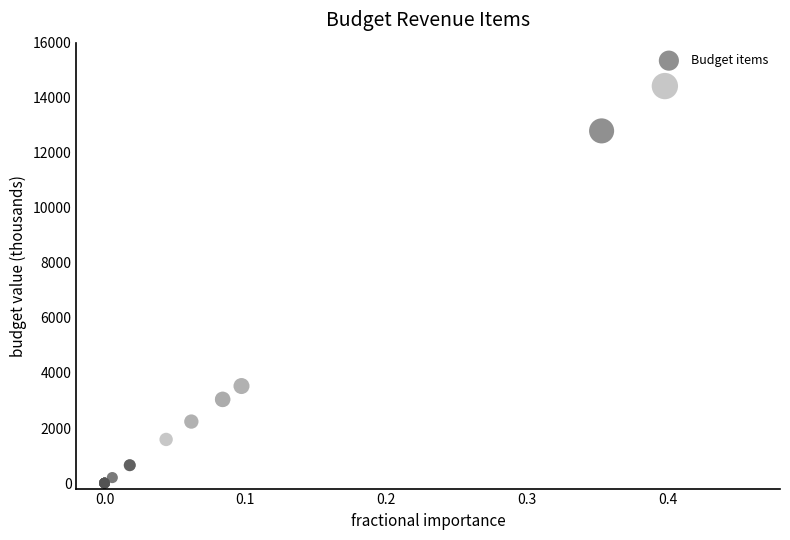

What Y value in the scatter plot is closest to 7211?

3525.5